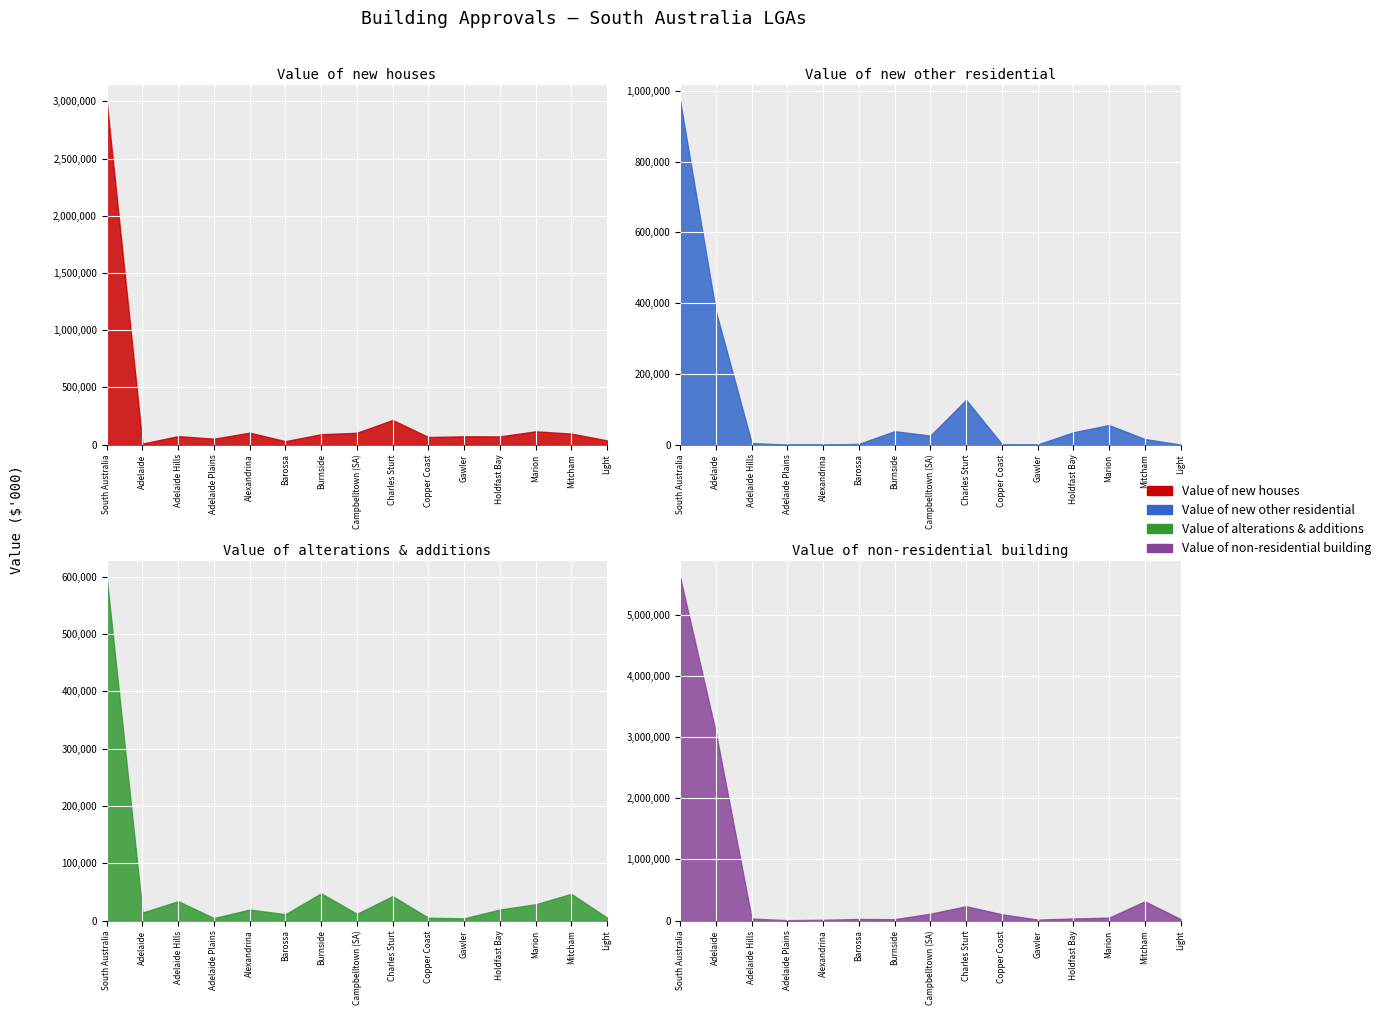

How many lines are shown in the chart?

4